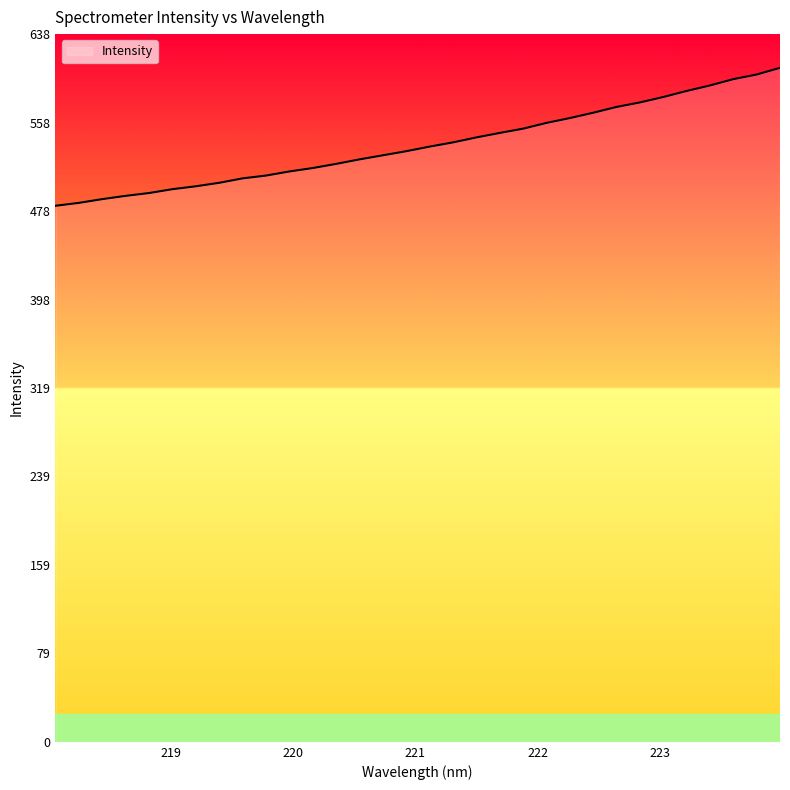

What is the minimum value shown in the chart?

483.4